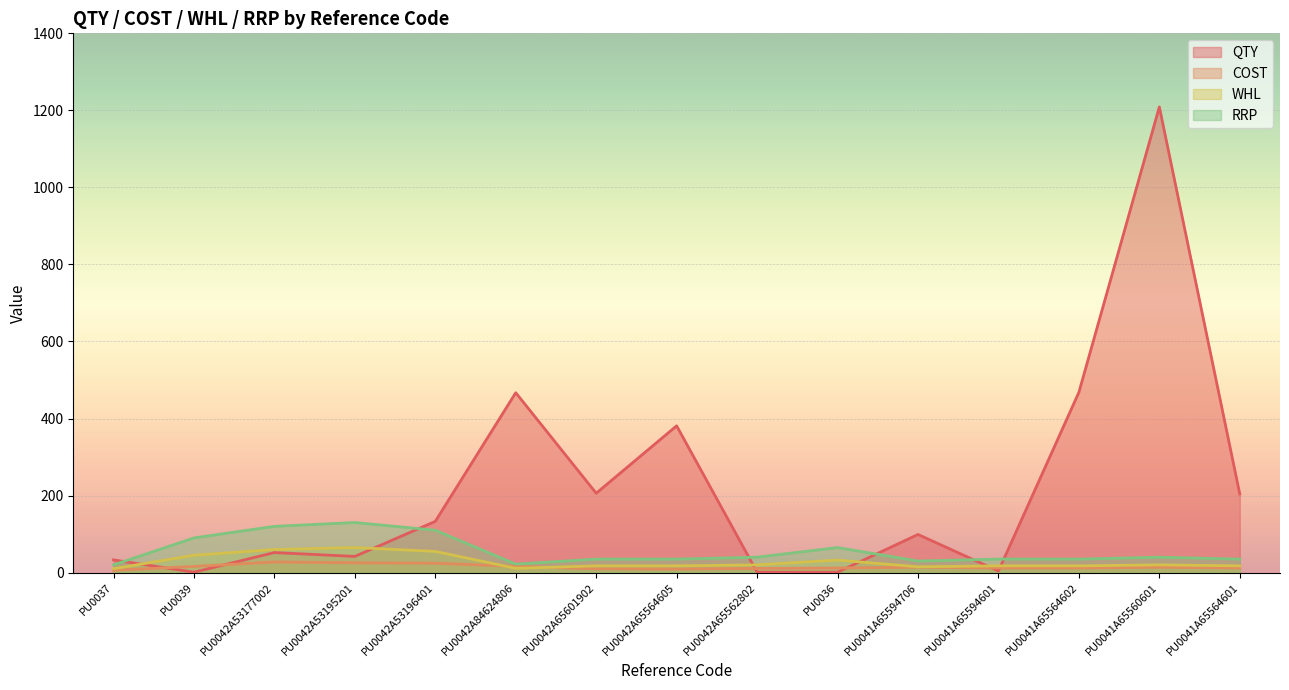

Where do WHL and COST first cross each other?

PU0042A53196401 and PU0042A84624806